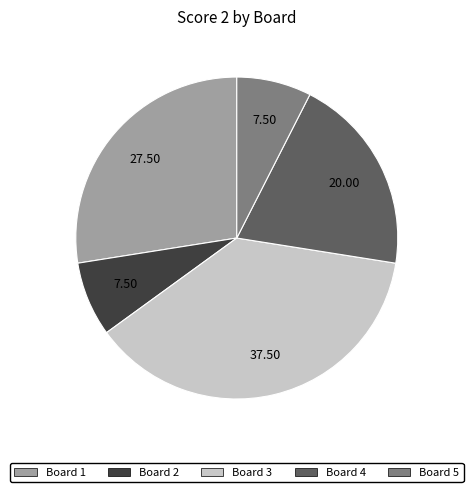

Which has a higher value, Board 4 or Board 5?

Board 4